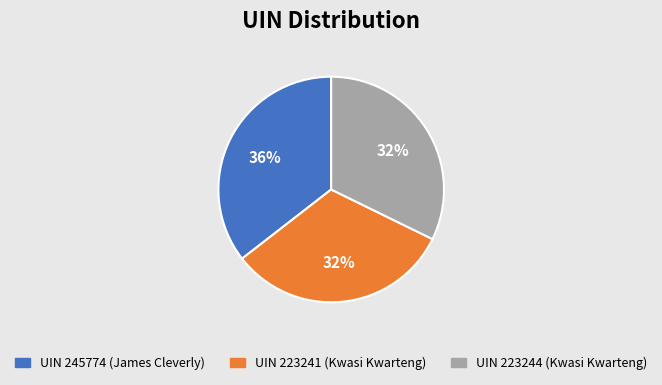

Which slice is the largest?

UIN 245774 (James Cleverly)